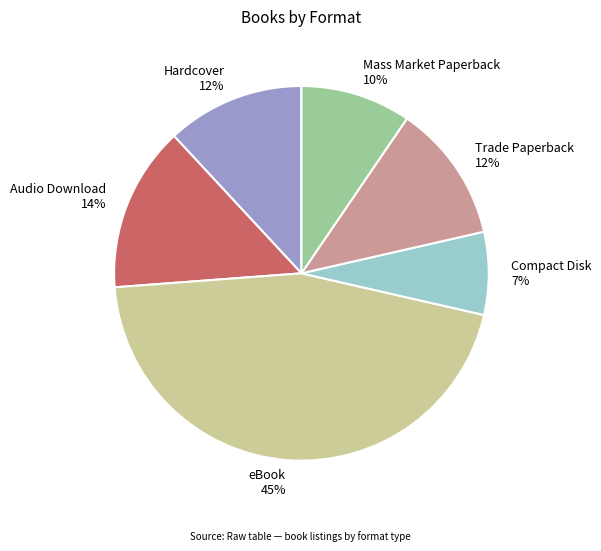

True or false: Mass Market Paperback accounts for 10% of the total.

True